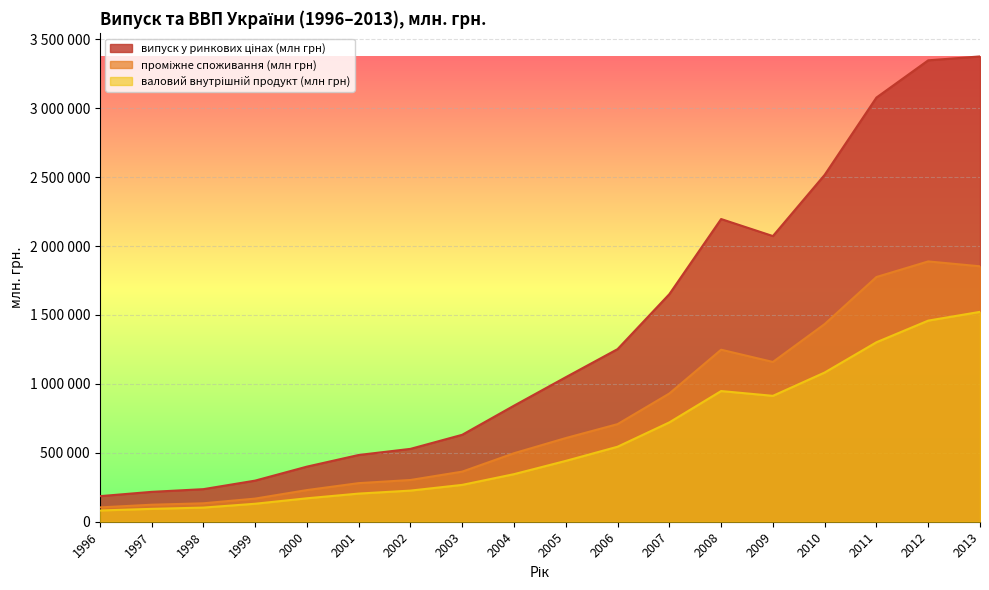

At which category does випуск у ринкових цінах (млн грн) reach its first local valley?

2009